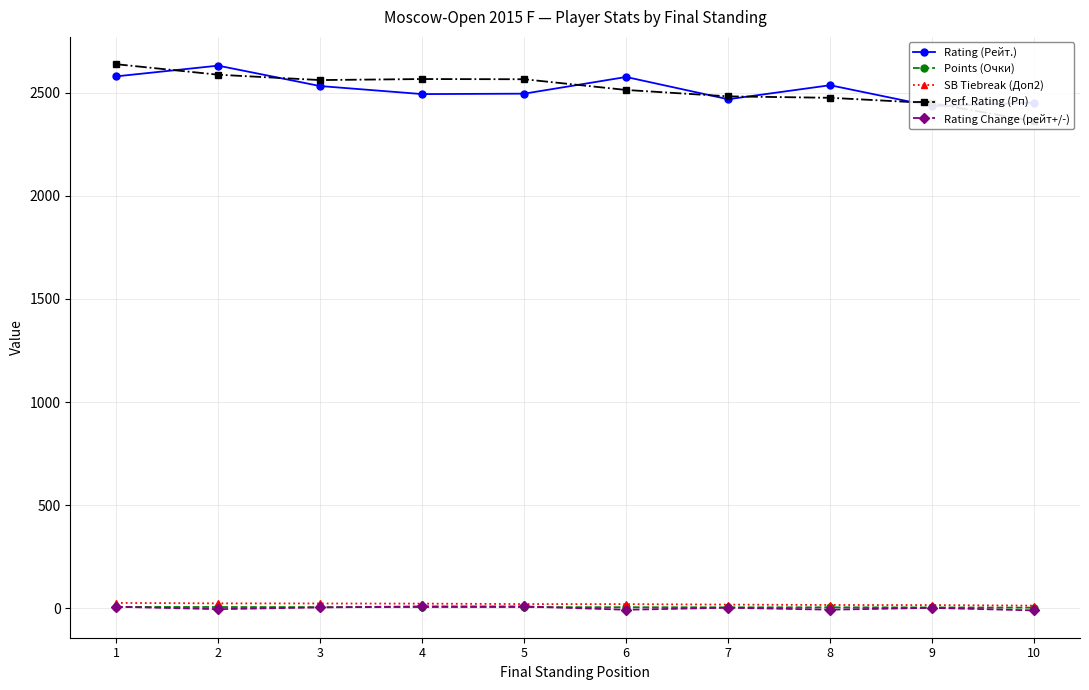

At which category does the chart reach its minimum across all series?

10